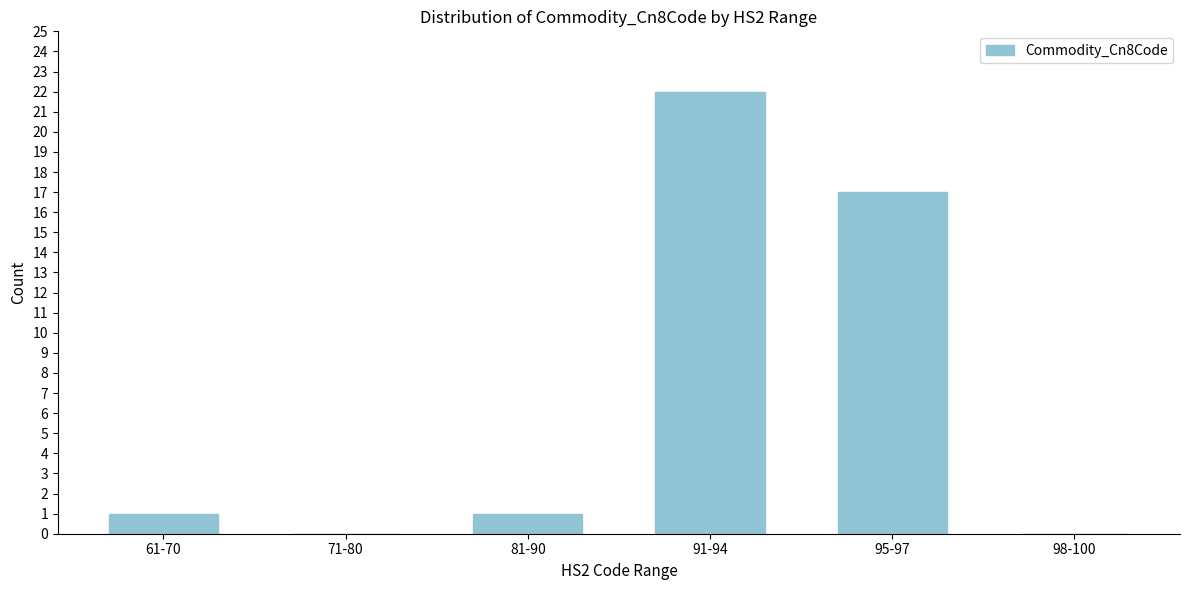

Reading left to right, list all the values displayed in this chart.

61-70=1	71-80=0	81-90=1	91-94=22	95-97=17	98-100=0